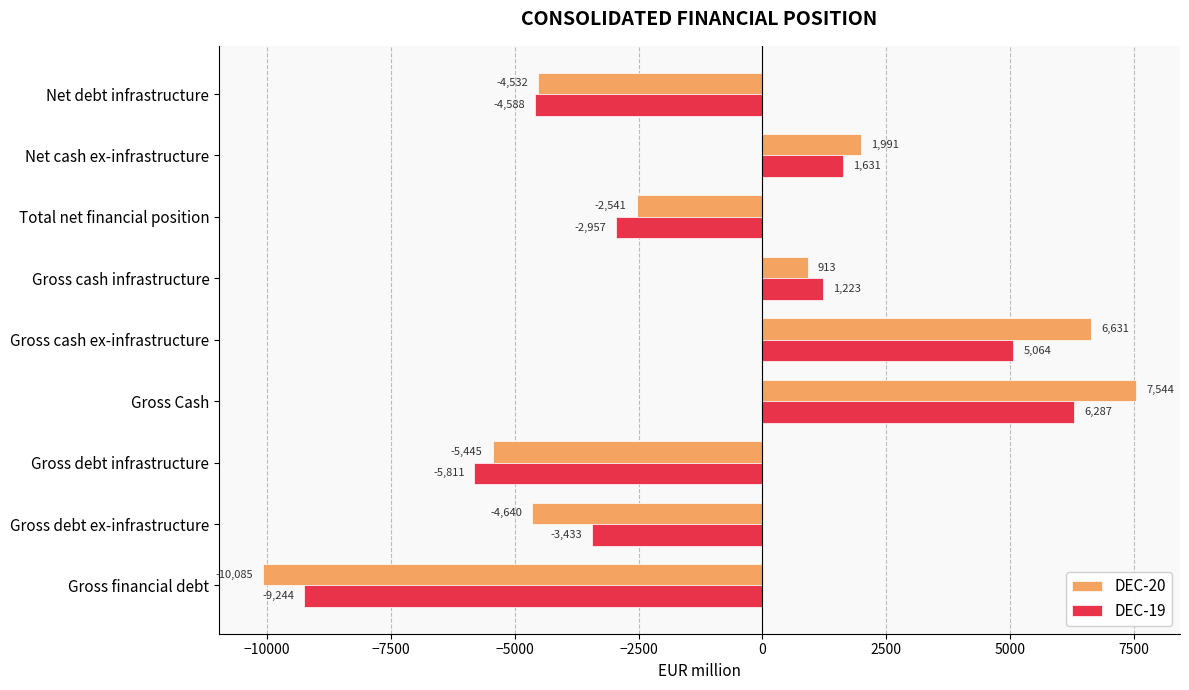

Rank the series at Gross cash infrastructure from highest to lowest value.

DEC-19, DEC-20